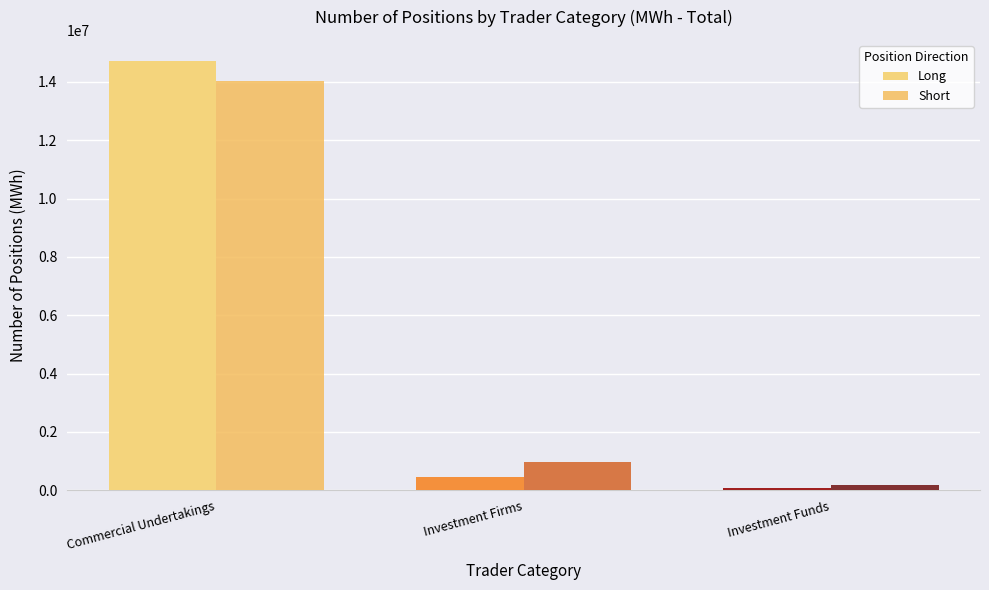

The Long series shows 24075229 at Commercial Undertakings. True or false?

False